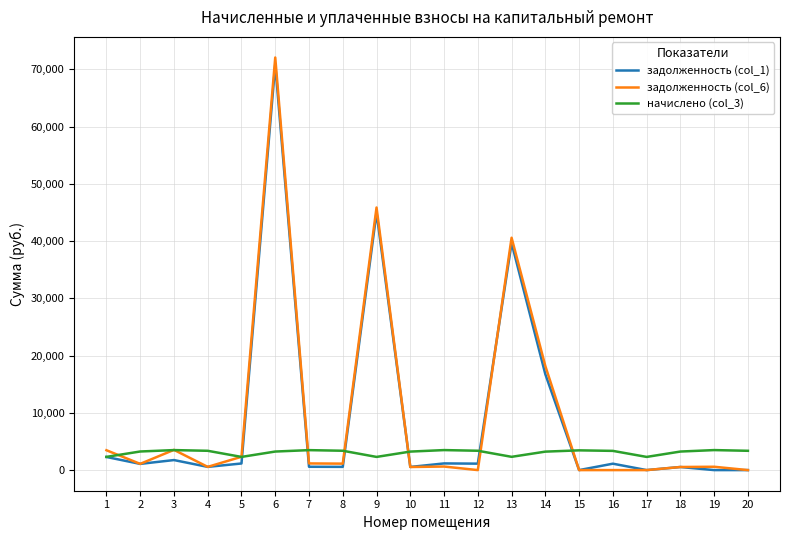

What is the difference between the highest and lowest values at 9?

43569.5